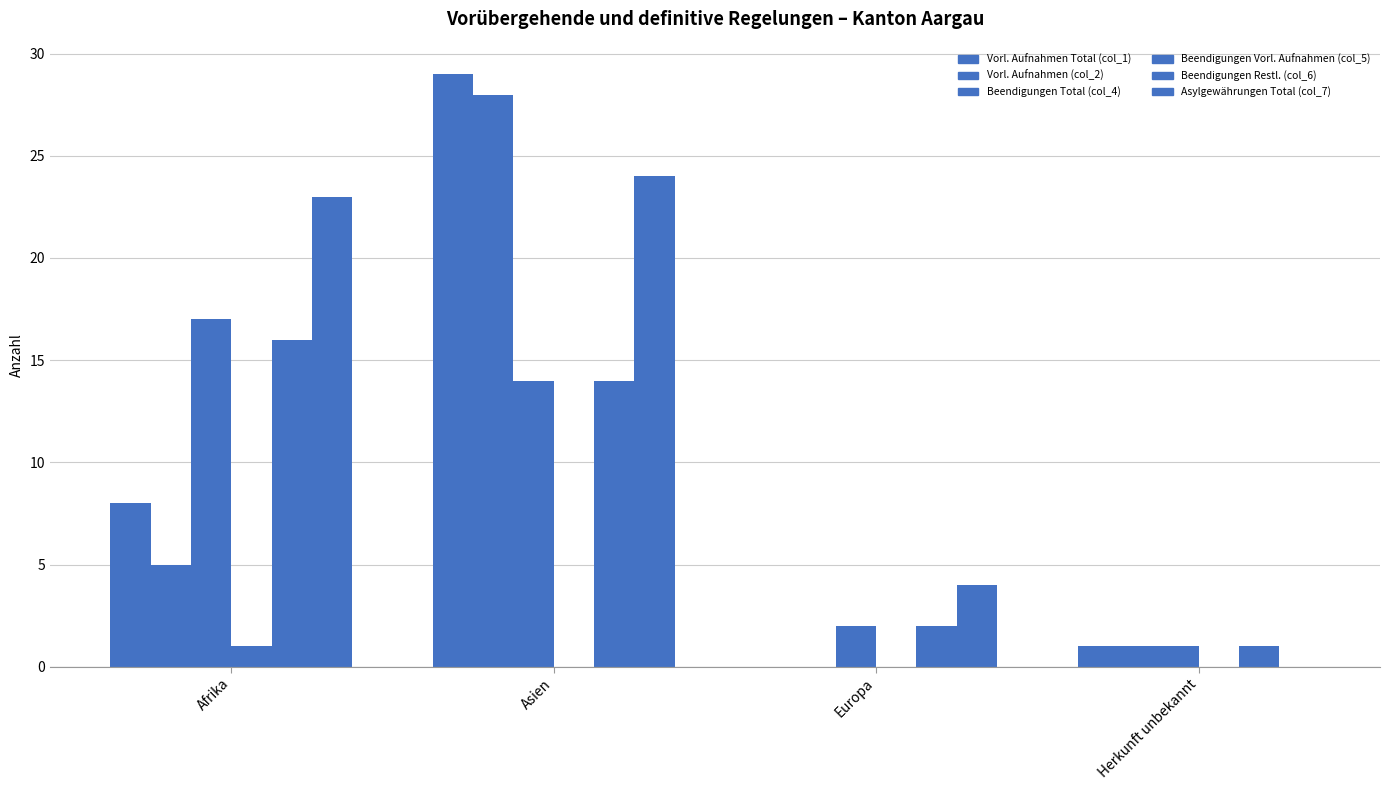

Count the number of categories in the chart.

4